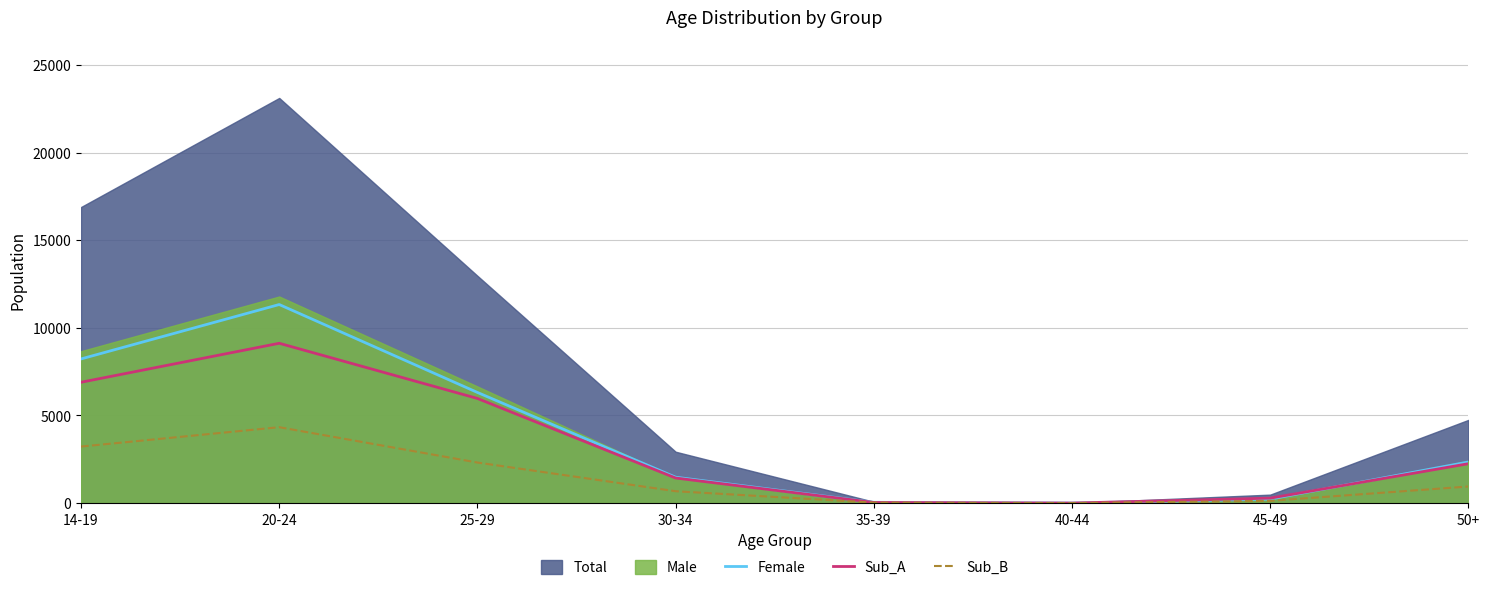

In Sub_B, how many points are lower than both neighbors (excluding endpoints)?

1